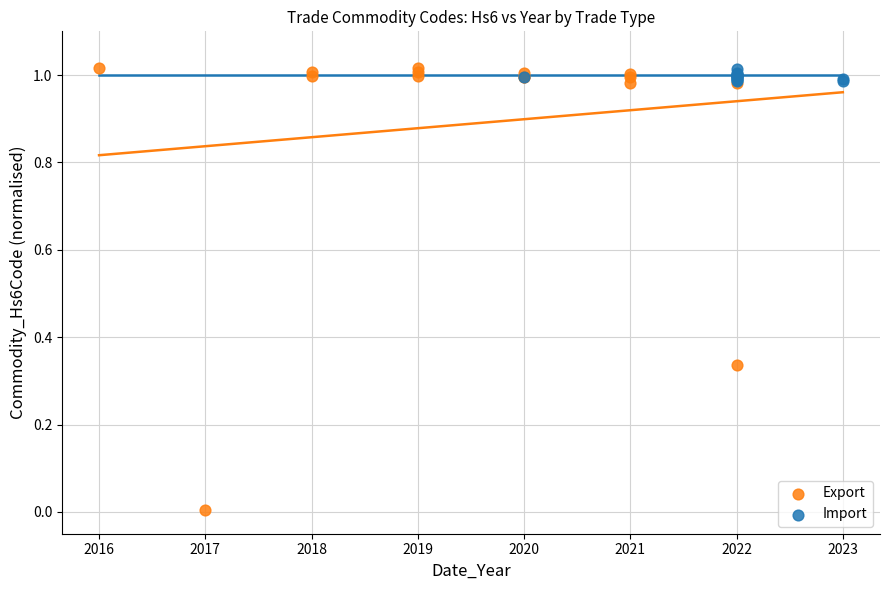

Which series contains the lowest Y value?

Export